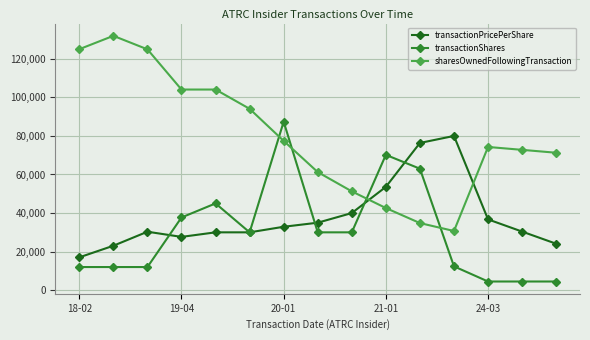

How many categories are shown in the chart?

15